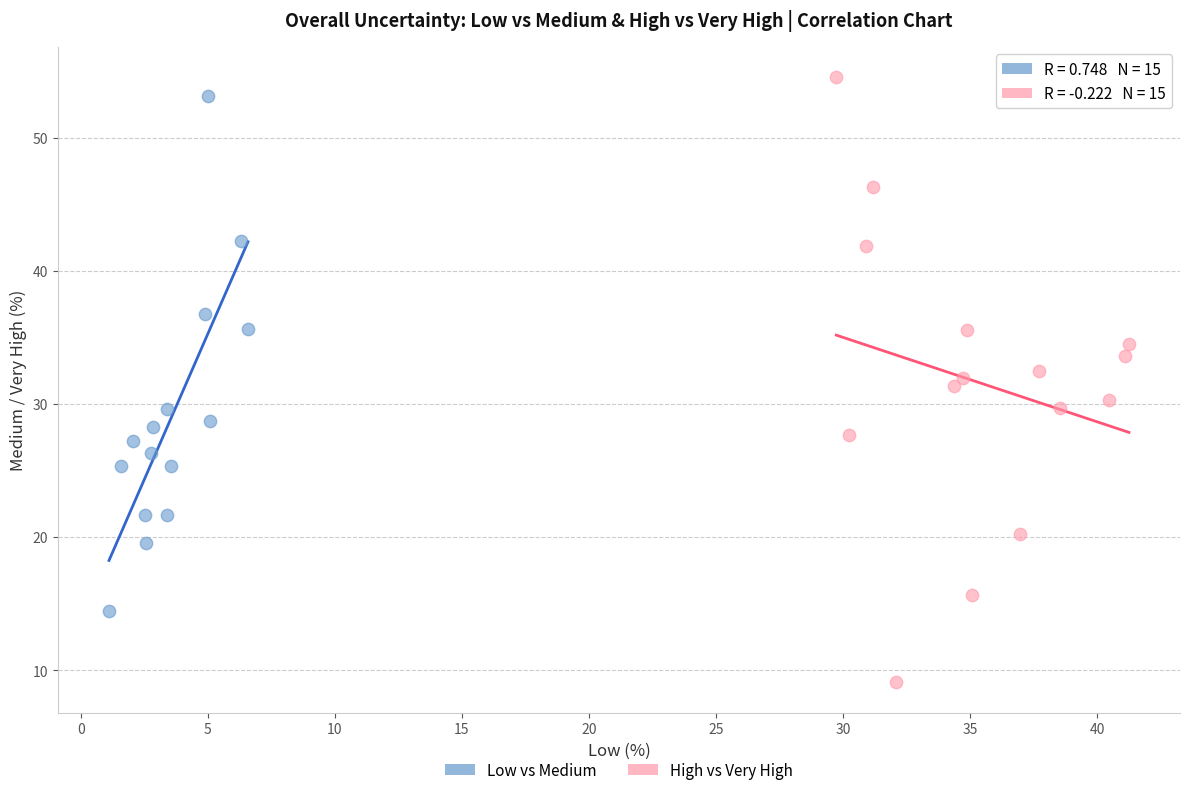

Which series has the widest spread of Y values?

High vs Very High